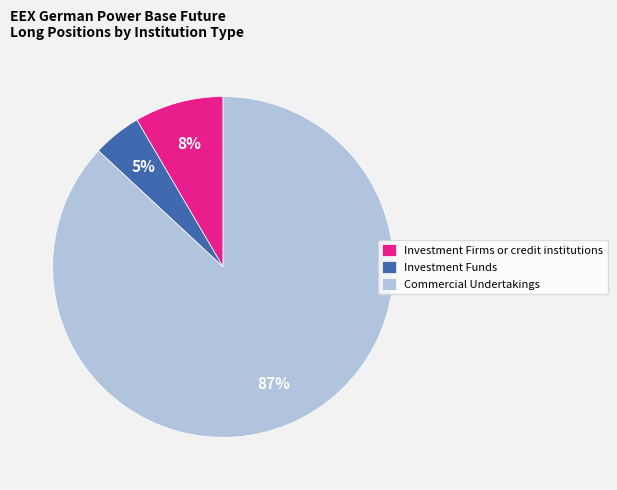

What percentage is the Investment Funds slice, to the nearest percent?

5%